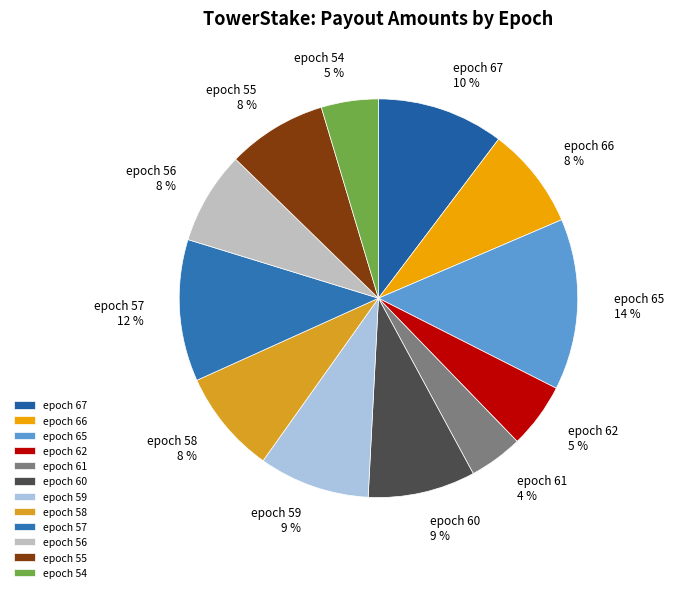

Is the sum of epoch 65 and epoch 58 greater than half?

No